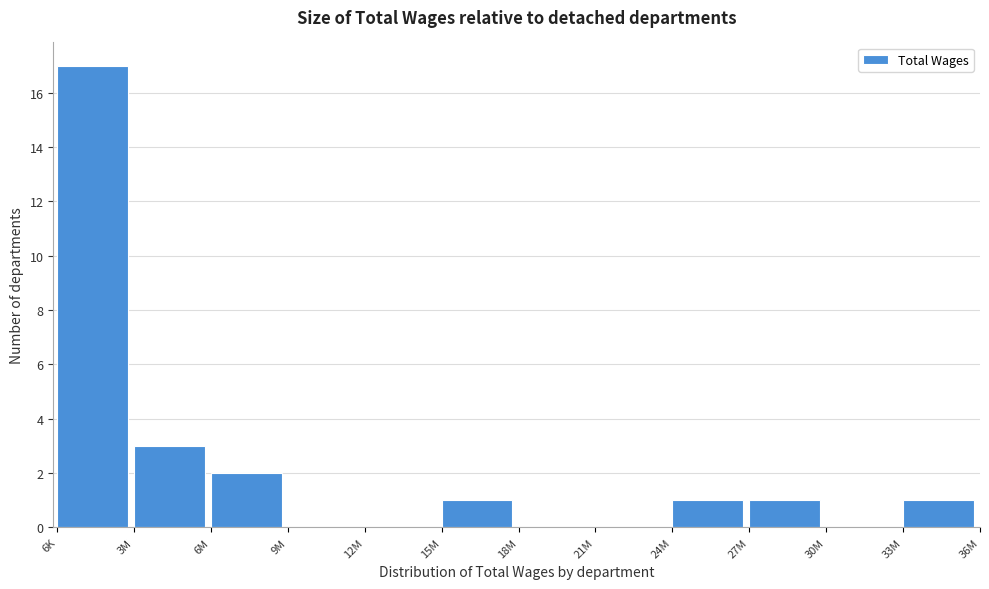

Reading left to right, list all the values displayed in this chart.

6K=17	3M=3	6M=2	9M=0	12M=0	15M=1	18M=0	21M=0	24M=1	27M=1	30M=0	33M=1